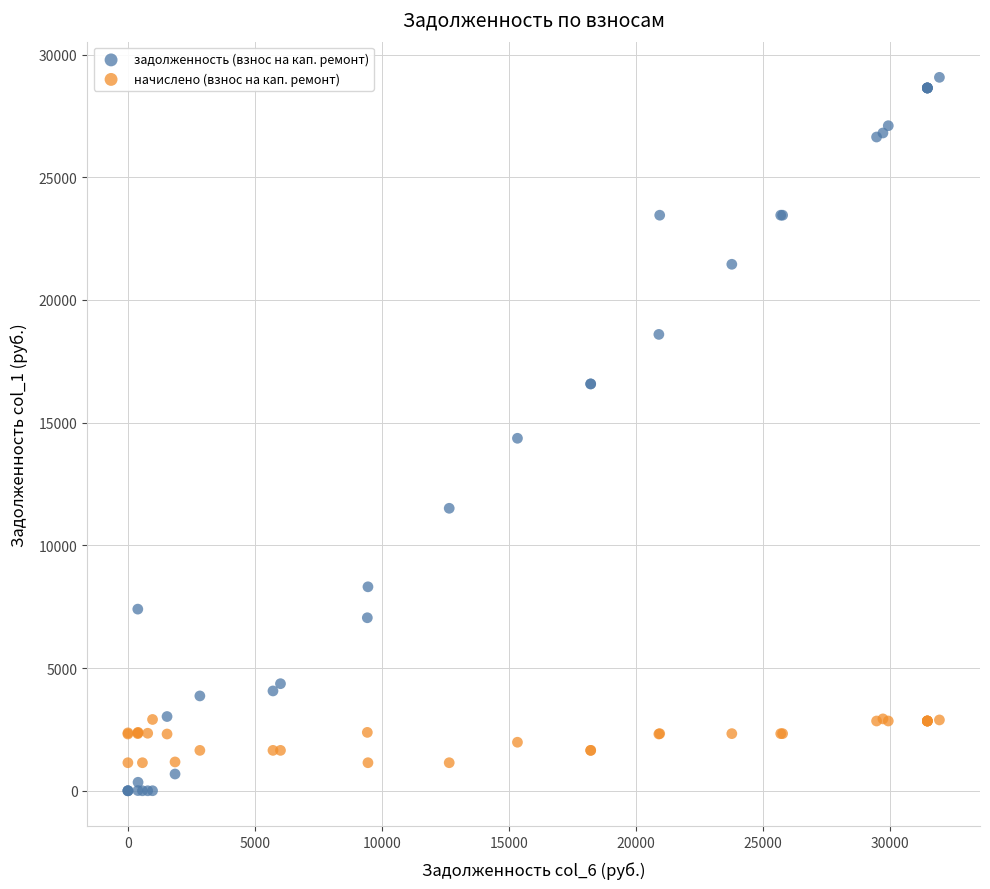

What is the X range (max minus min) for the scatter plot?

31959.1